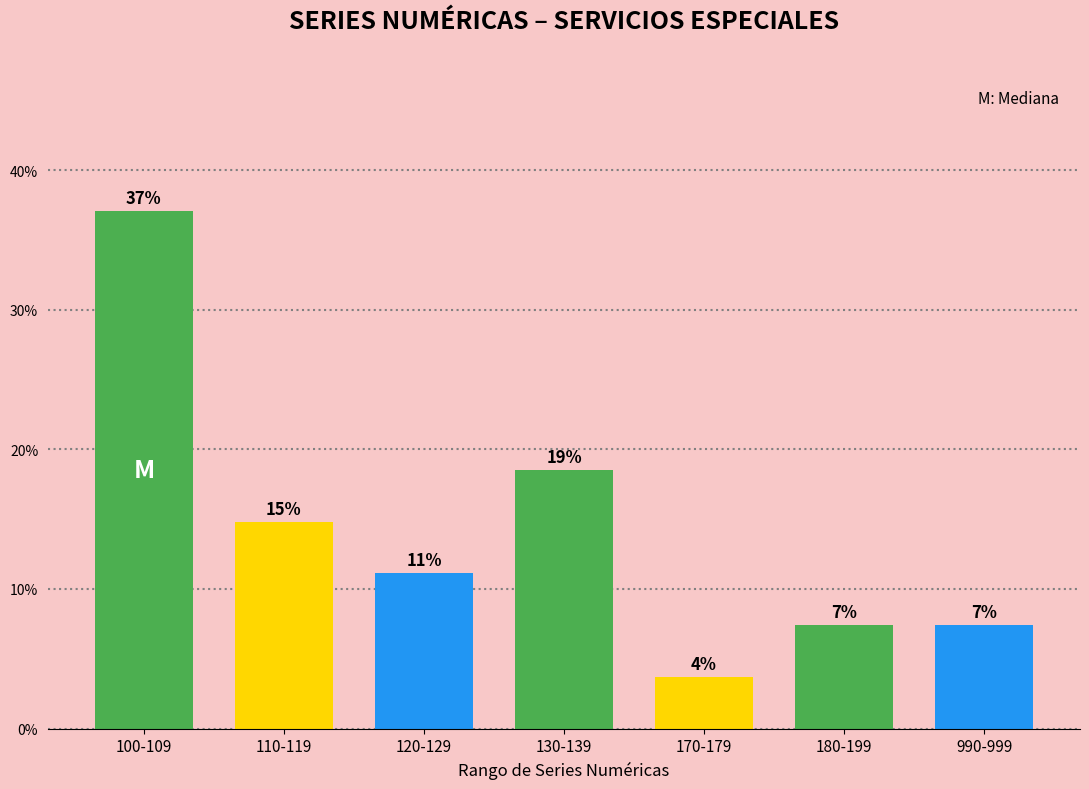

Does the chart contain any negative values?

No